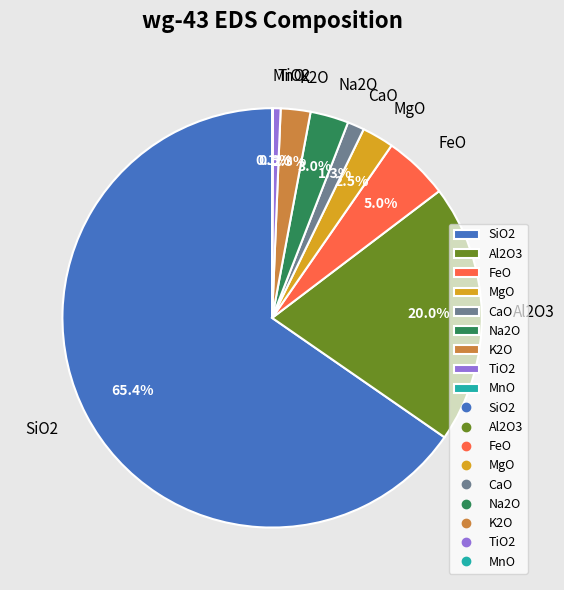

The Al2O3 slice represents 29% of the pie. True or false?

False